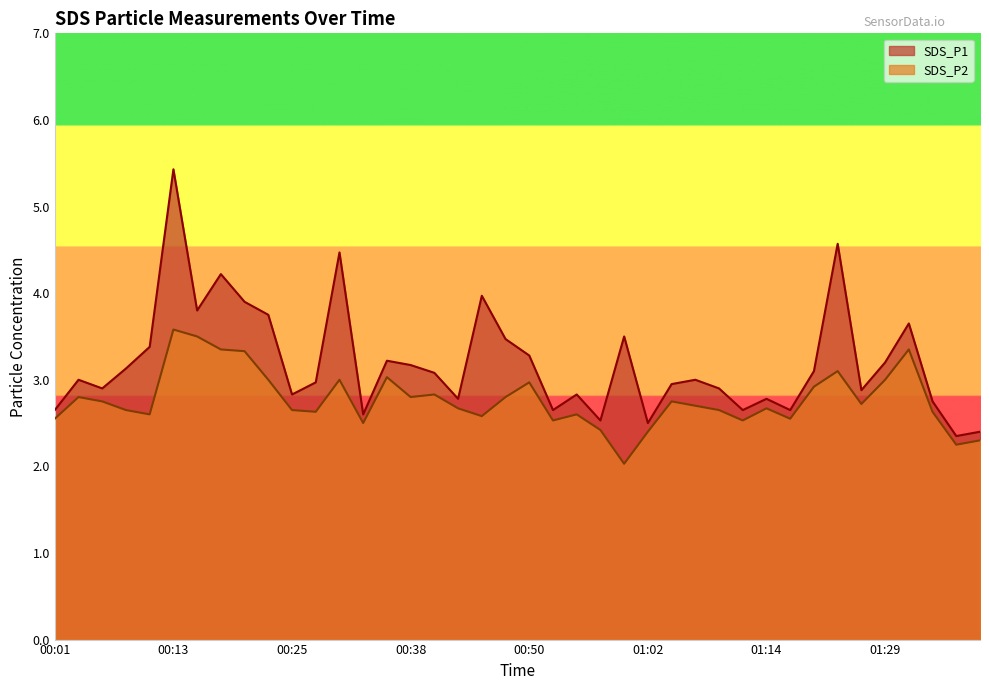

Which category has the lowest value in the SDS_P2 series?

01:00